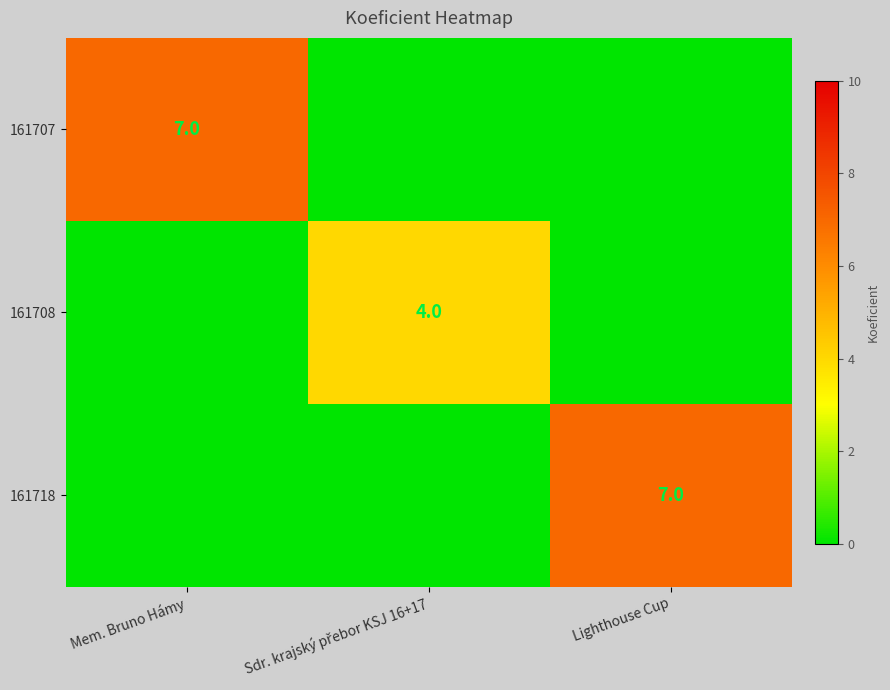

What is the spread (max minus min) of values at Mem. Bruno Hámy?

7